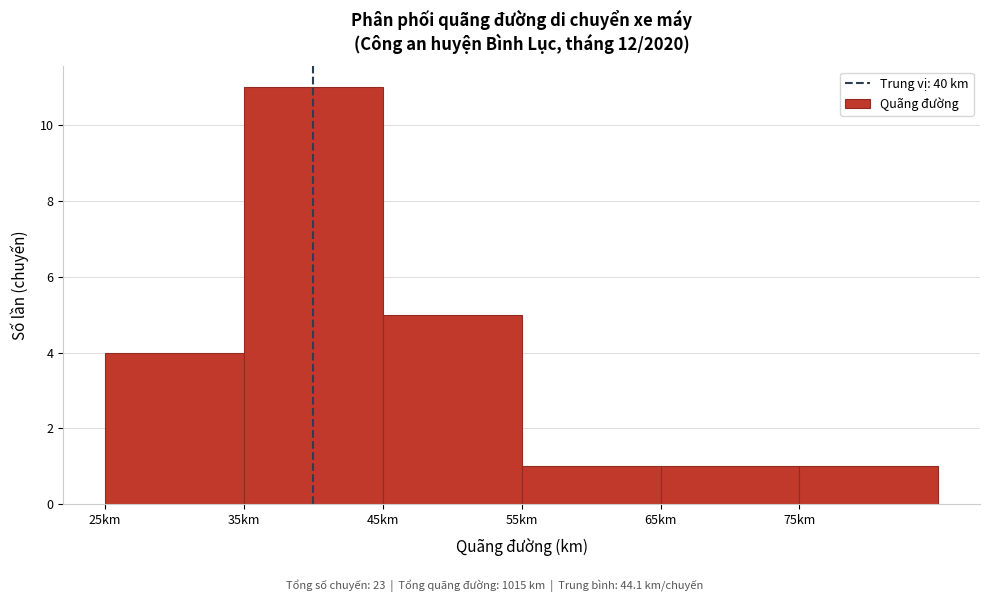

Reading left to right, list every bar in this chart as the range it spans on the x-axis followed by its height. The values are not printed on the chart, so give them approximately, as read against the axis.

25 to 35: 4
35 to 45: 11
45 to 55: 5
55 to 65: 1
65 to 75: 1
75 to 85: 1